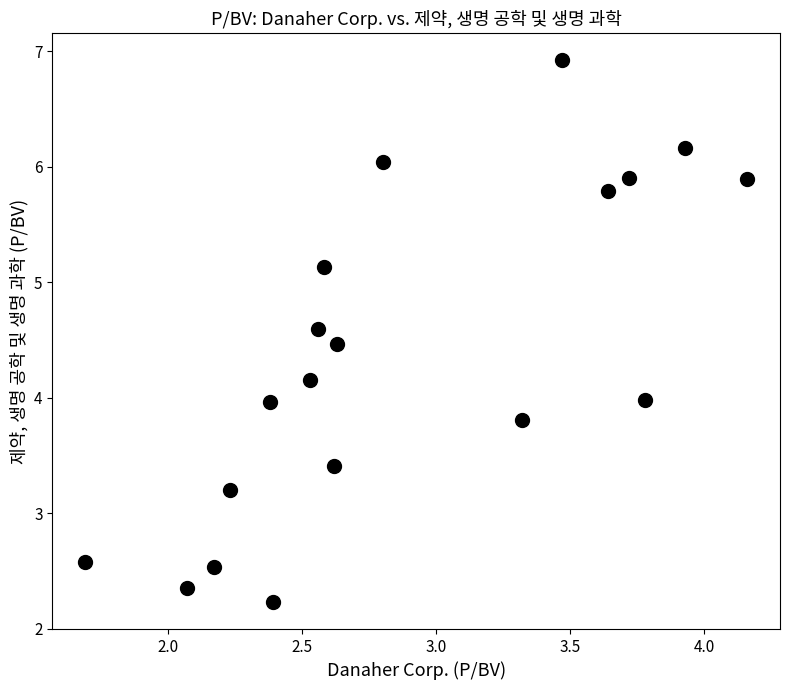

What is the range of X values (max minus min)?

2.5